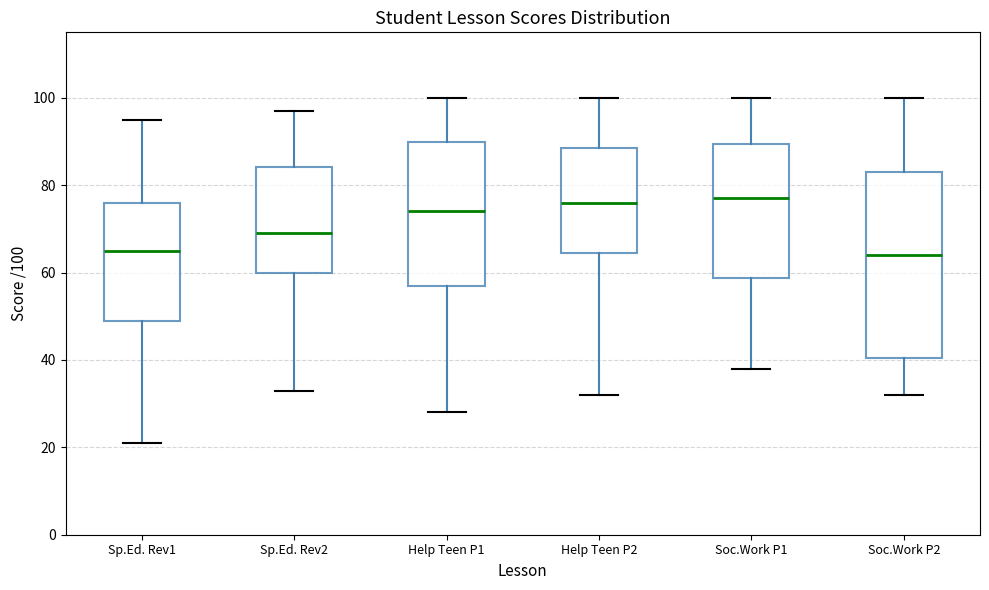

Reading left to right, transcribe this box plot: for each box, give where its median line is, the range the box spans, and where its two whiskers end, as read against the y-axis. The values are not printed on the chart, so give them approximately, as read against the axis.

Sp.Ed. Rev1: median 66, box 50 to 76, whiskers 22 to 96
Sp.Ed. Rev2: median 70, box 60 to 84, whiskers 34 to 98
Help Teen P1: median 74, box 58 to 90, whiskers 28 to 100
Help Teen P2: median 76, box 64 to 88, whiskers 32 to 100
Soc.Work P1: median 78, box 58 to 90, whiskers 38 to 100
Soc.Work P2: median 64, box 40 to 84, whiskers 32 to 100